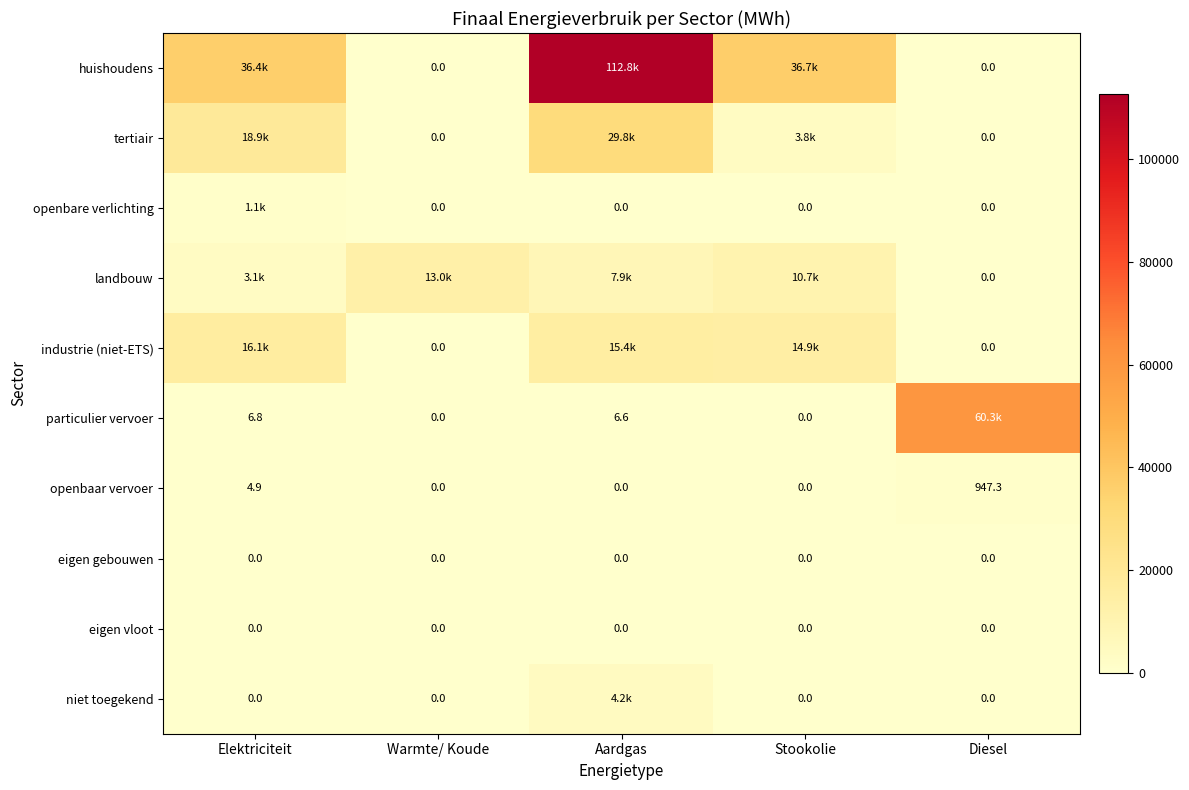

At which label is openbare verlichting closest to 540?

Warmte/ Koude